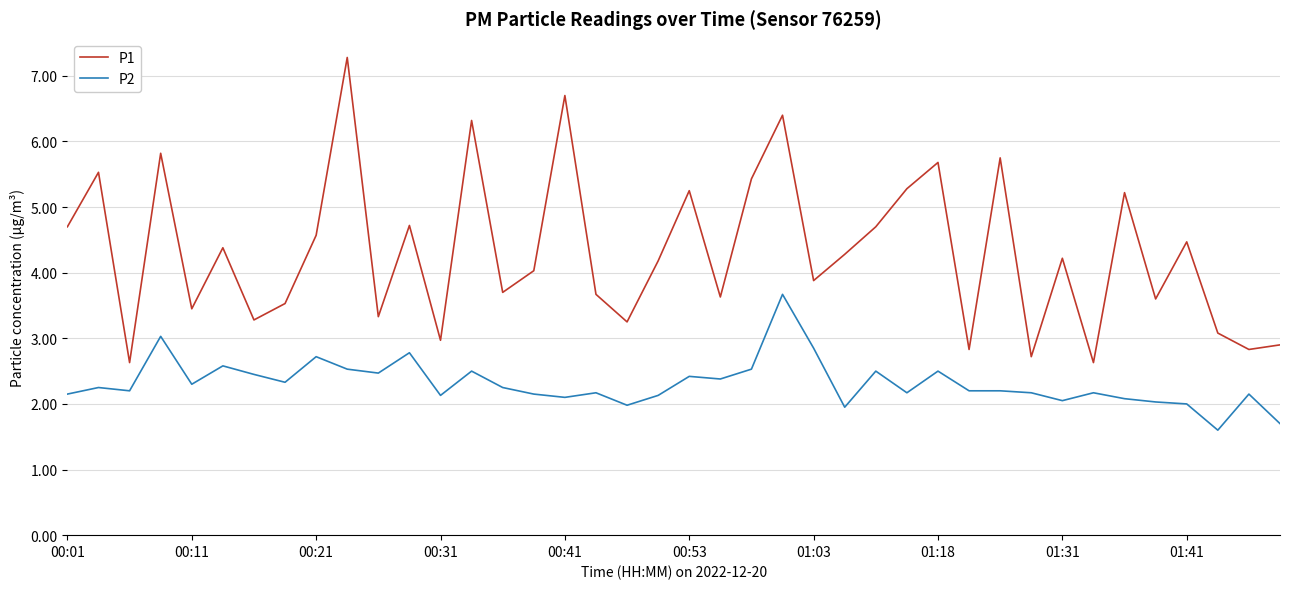

Which series has the widest spread of values?

P1